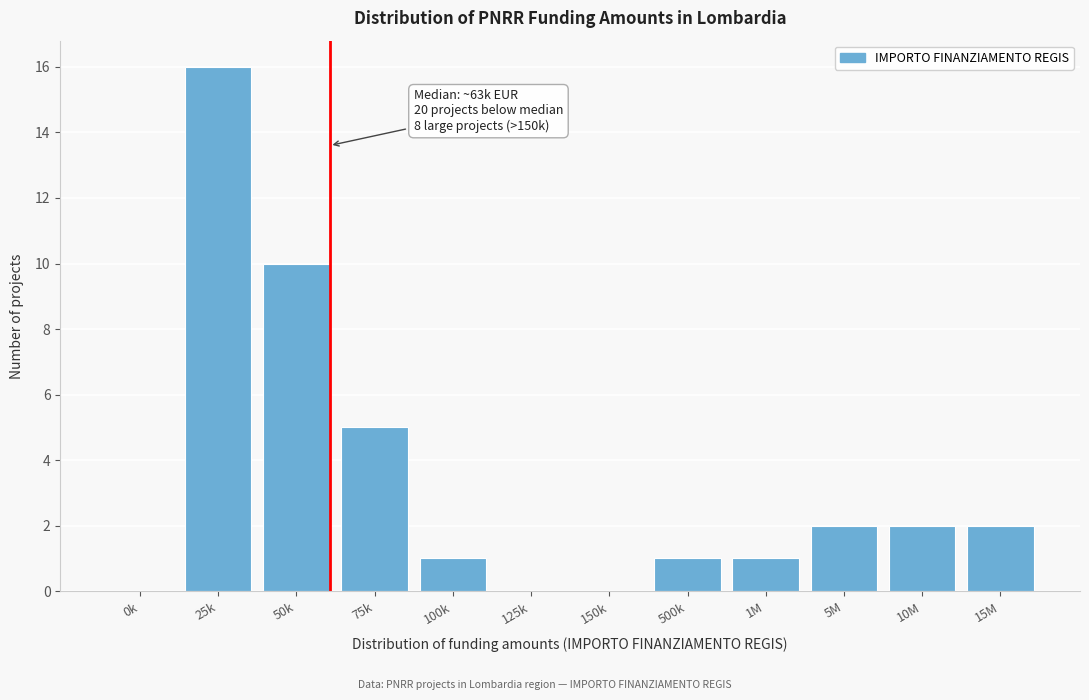

Reading right to left, list all the values displayed in this chart.

15M=2	10M=2	5M=2	1M=1	500k=1	150k=0	125k=0	100k=1	75k=5	50k=10	25k=16	0k=0